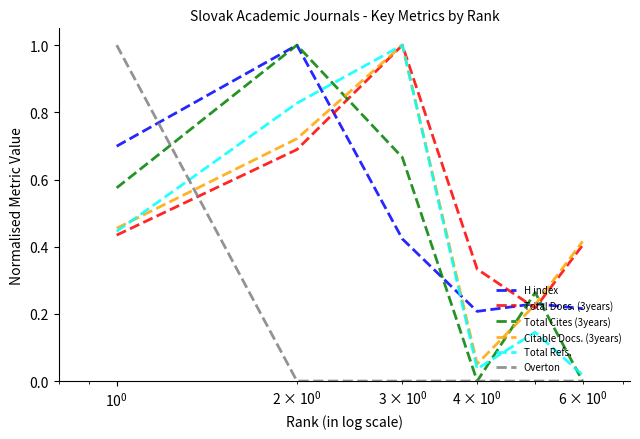

After their last crossing, which series has the higher values: Total Docs. (3years) or Total Cites (3years)?

Total Docs. (3years)